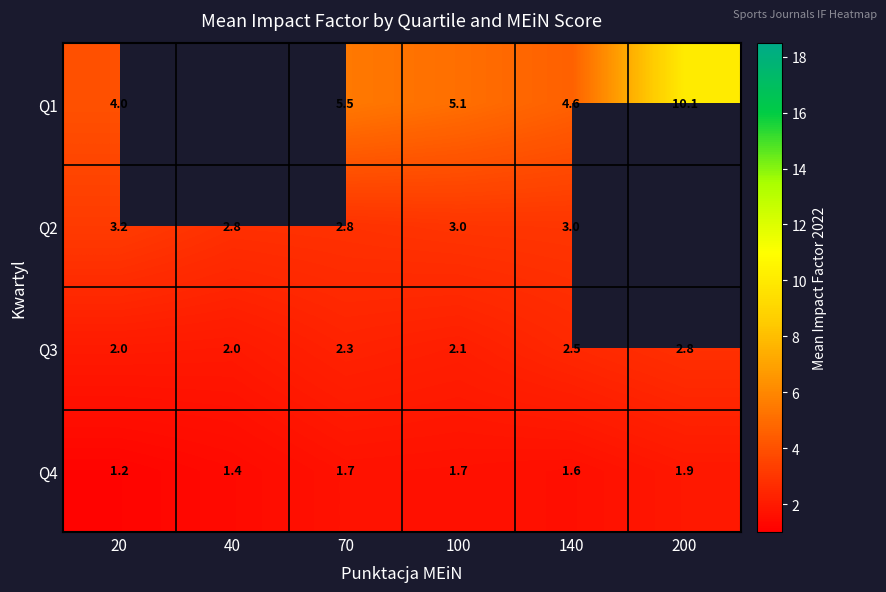

Read the Q4 value at 100.

1.7